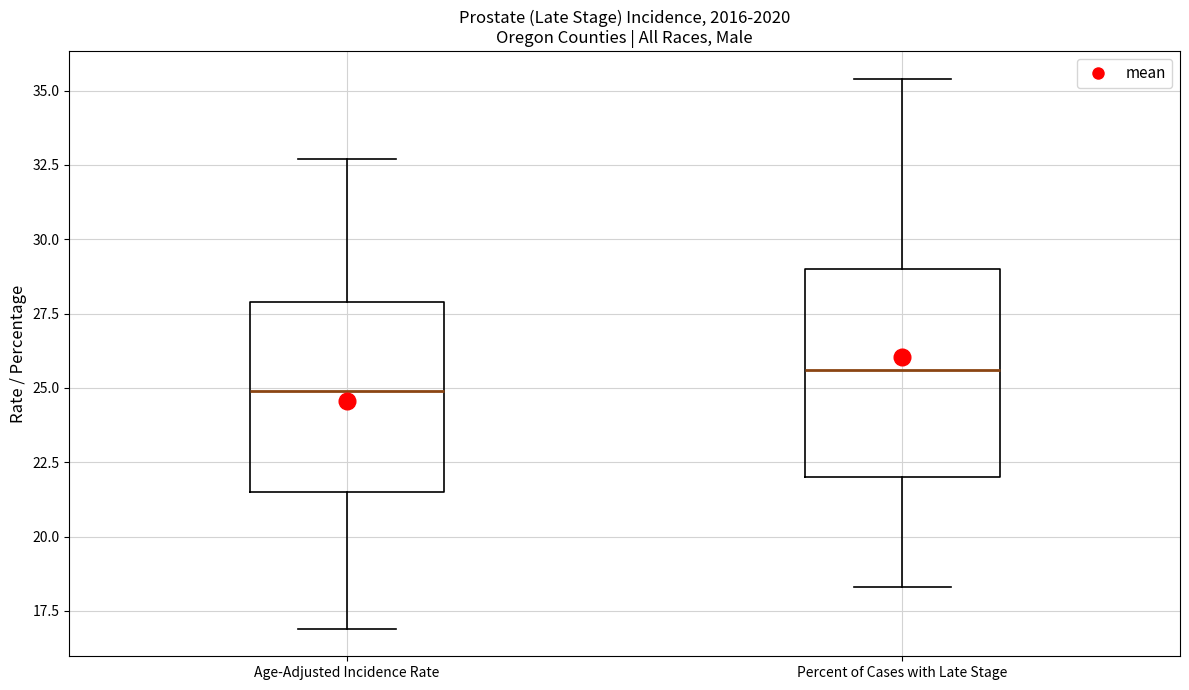

Reading left to right, read every box against the y-axis: the position of its median line, the range the box covers, and the ends of its whiskers. The values are not printed on the chart, so give them approximately, as read against the axis.

Age-Adjusted Incidence Rate: median 25.0, box 21.5 to 28.0, whiskers 17.0 to 32.5
Percent of Cases with Late Stage: median 25.5, box 22.0 to 29.0, whiskers 18.5 to 35.5